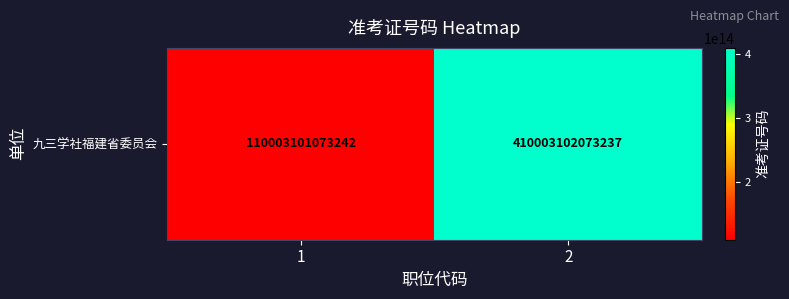

Reading left to right, what are all the values shown in this chart?

1=110003101073242	2=410003102073237